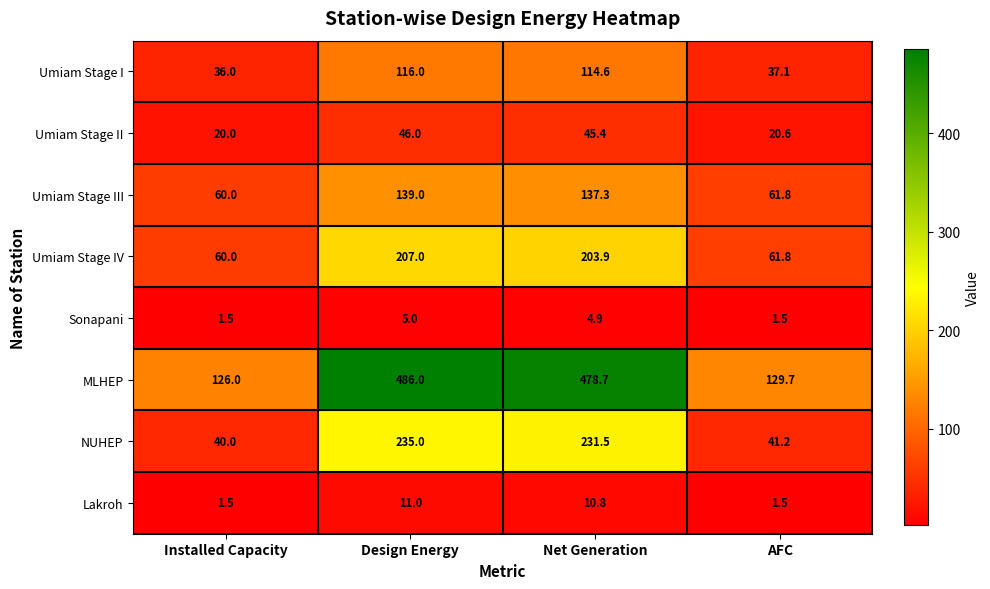

True or false: Umiam Stage II has a value of 46.0 at Design Energy.

True